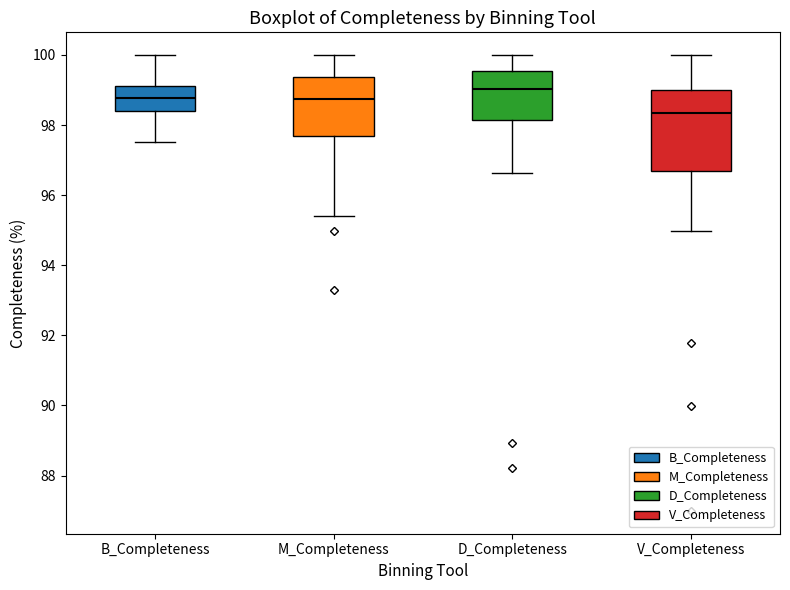

Which box is the tallest, from its lower edge to its upper edge?

V_Completeness